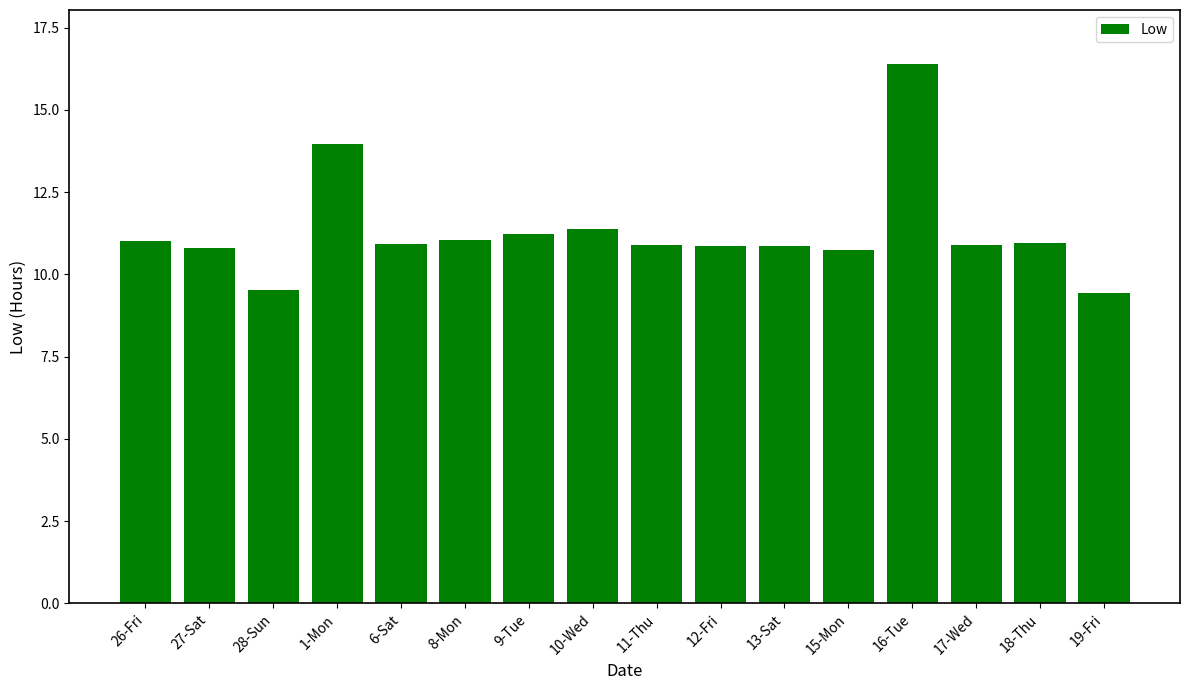

The chart shows a value of 19.6 at 6-Sat. True or false?

False